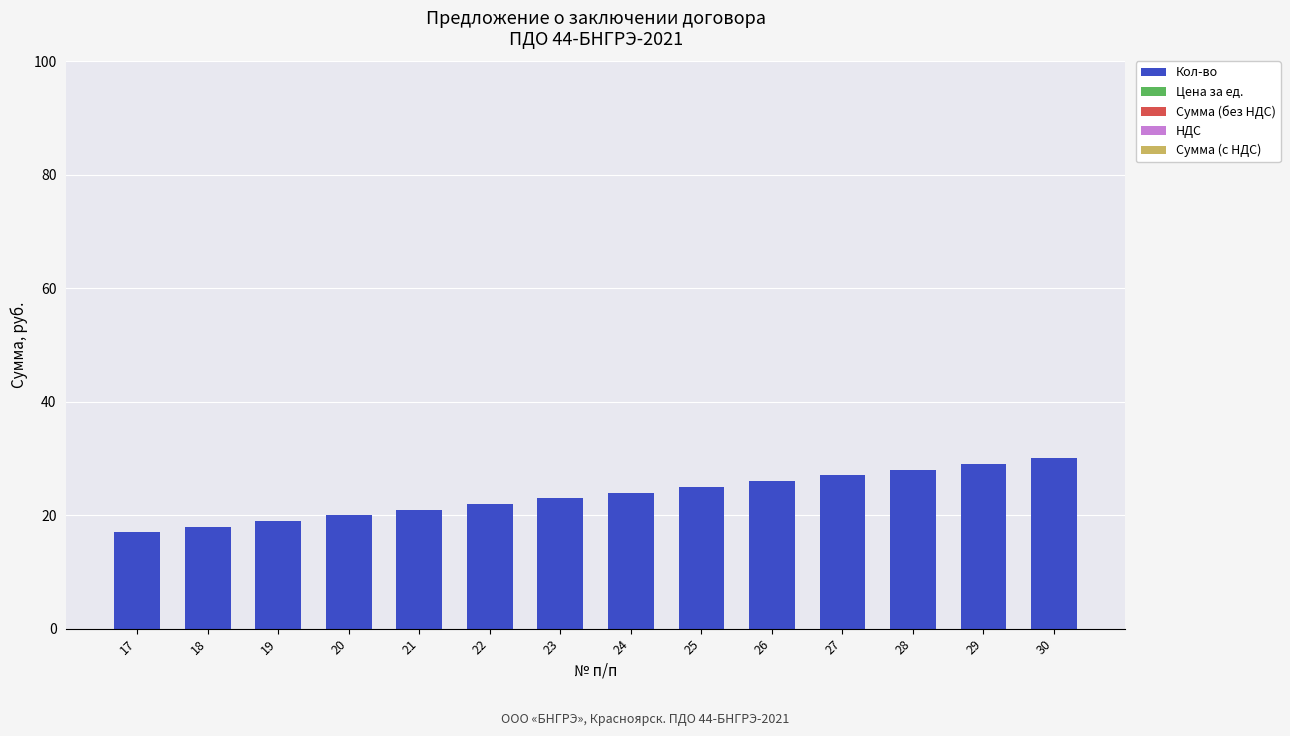

How many bars are there in total?

14